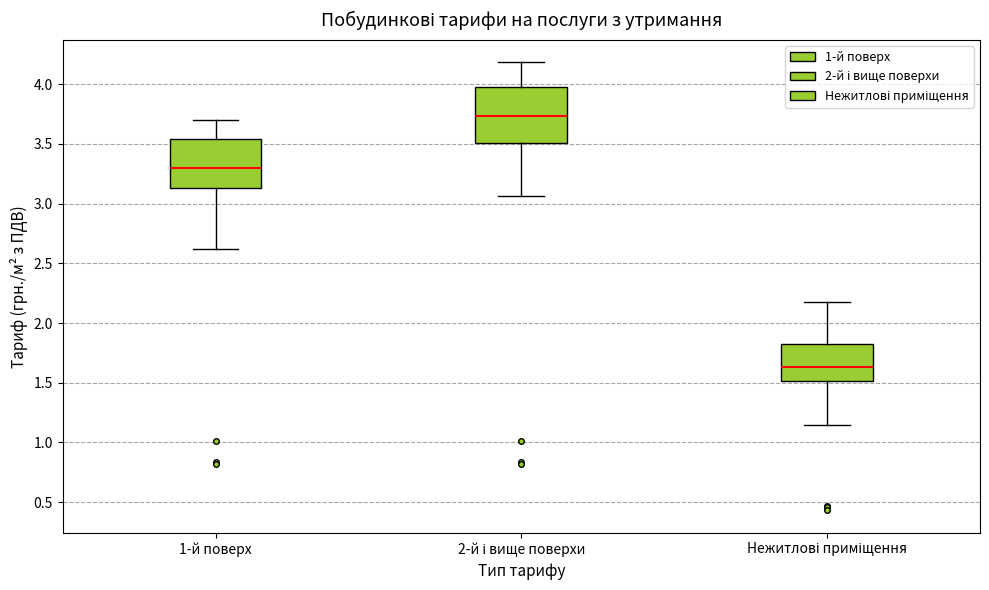

Where is the upper edge of the box for Нежитлові приміщення on the y-axis? The values are not printed on the chart, so give them approximately, as read against the axis.

1.80